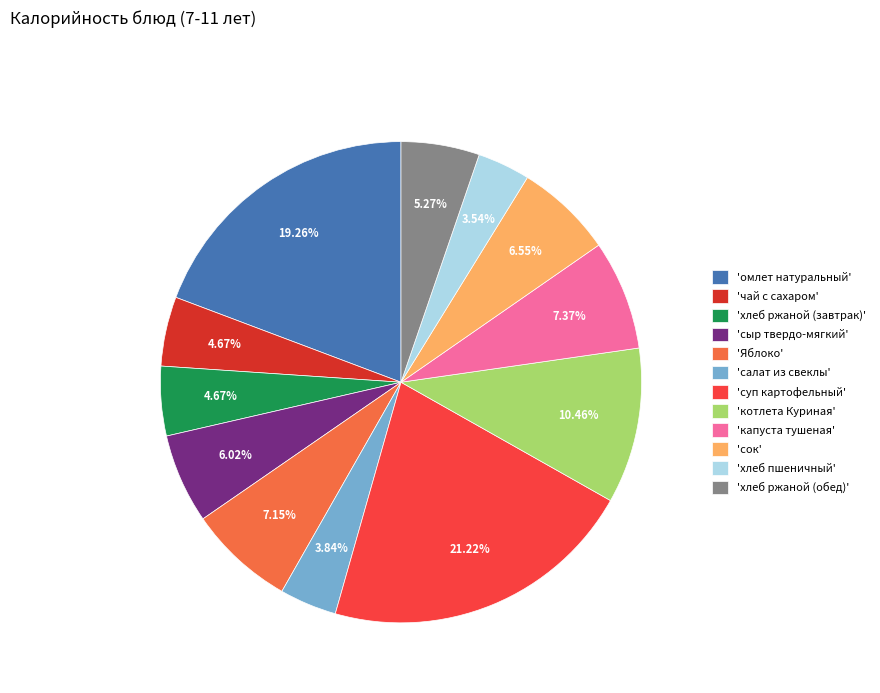

What is the ratio of the value at 'сыр твердо-мягкий' to the value at 'хлеб ржаной (завтрак)'?

1.3